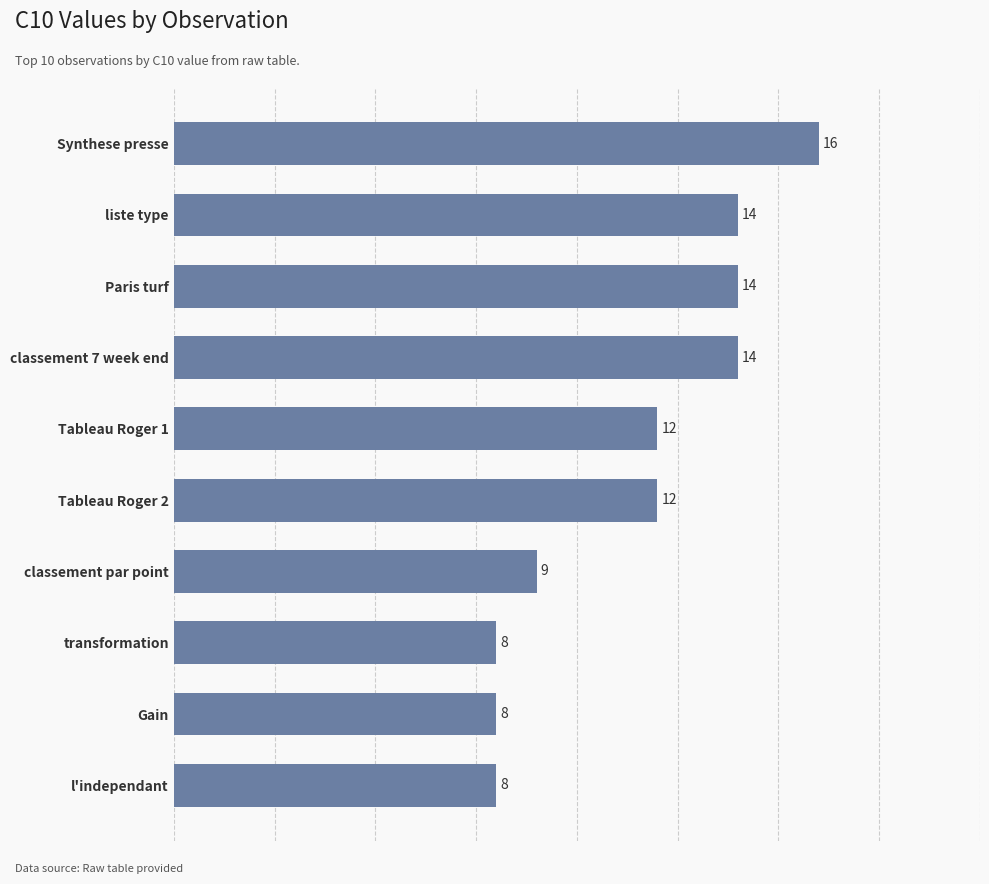

Between Gain and Tableau Roger 1, which is larger?

Tableau Roger 1